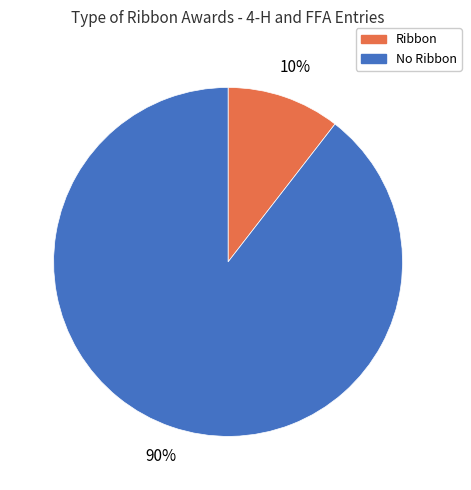

Is there a majority slice in this chart?

Yes